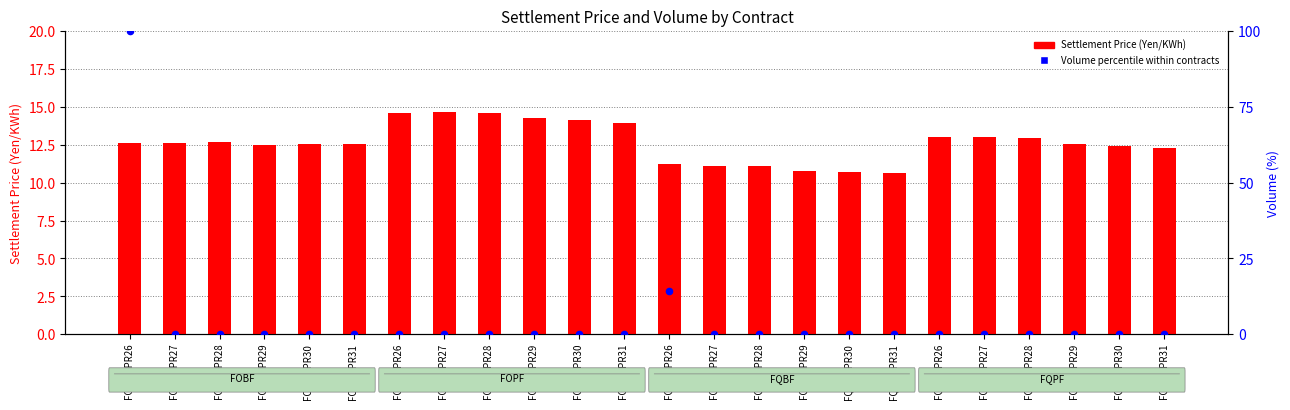

At how many categories does at least one series exceed 14?

7